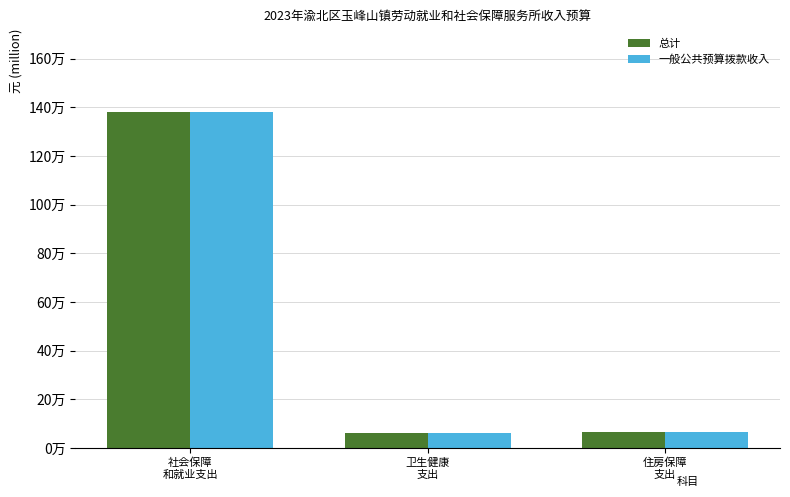

What is the minimum value shown in the chart?

63220.8